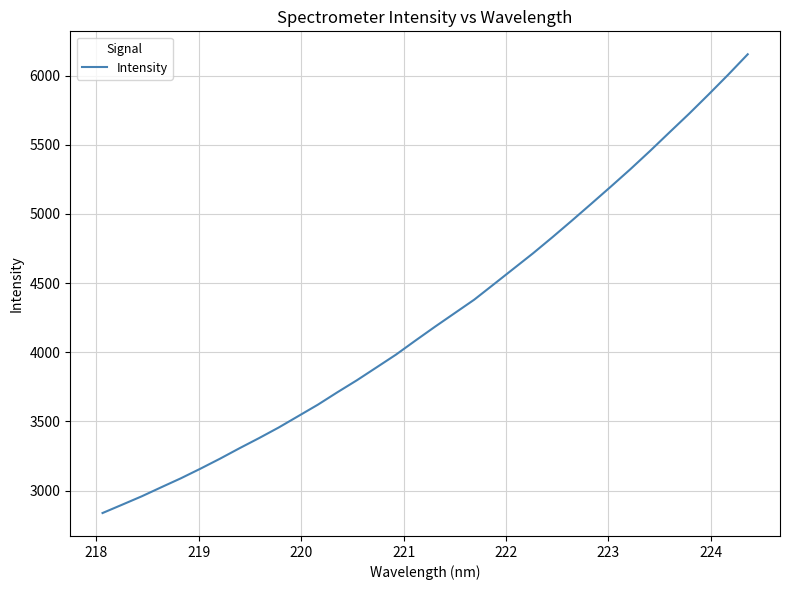

What is the minimum value shown in the chart?

2837.8